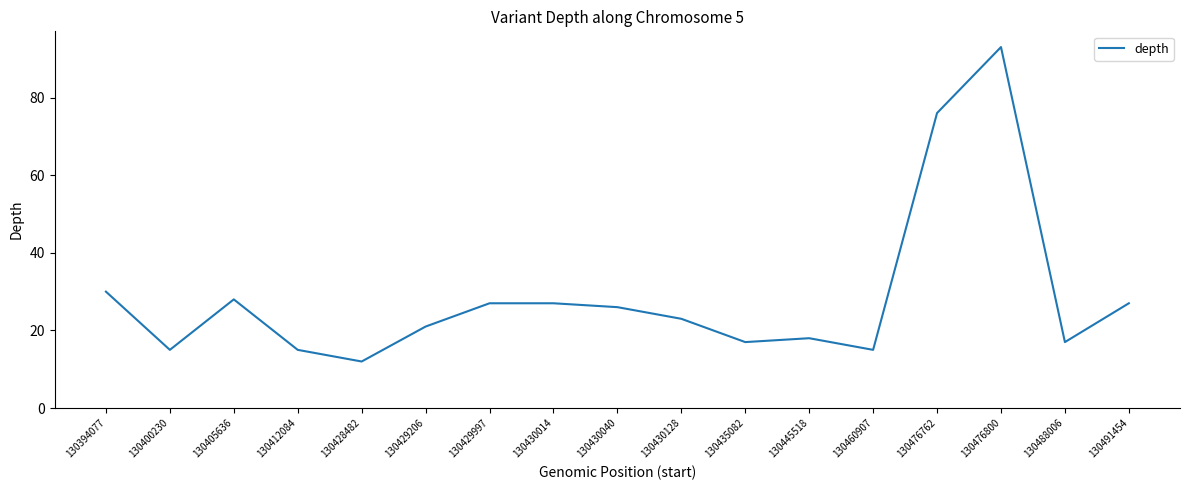

Where does the data first go above 23?

130394077